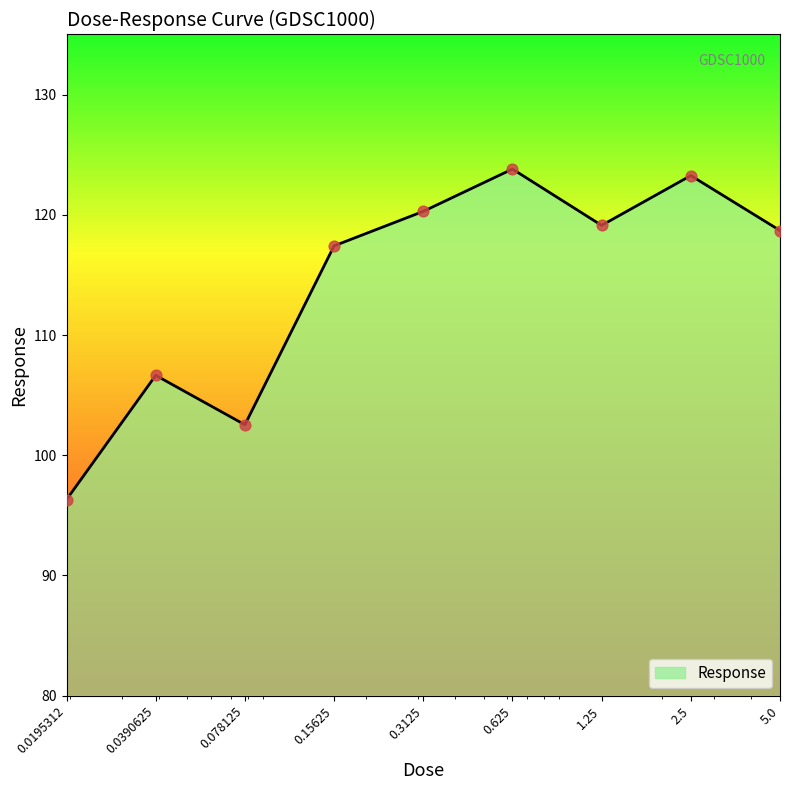

What is the greatest value displayed?

123.8